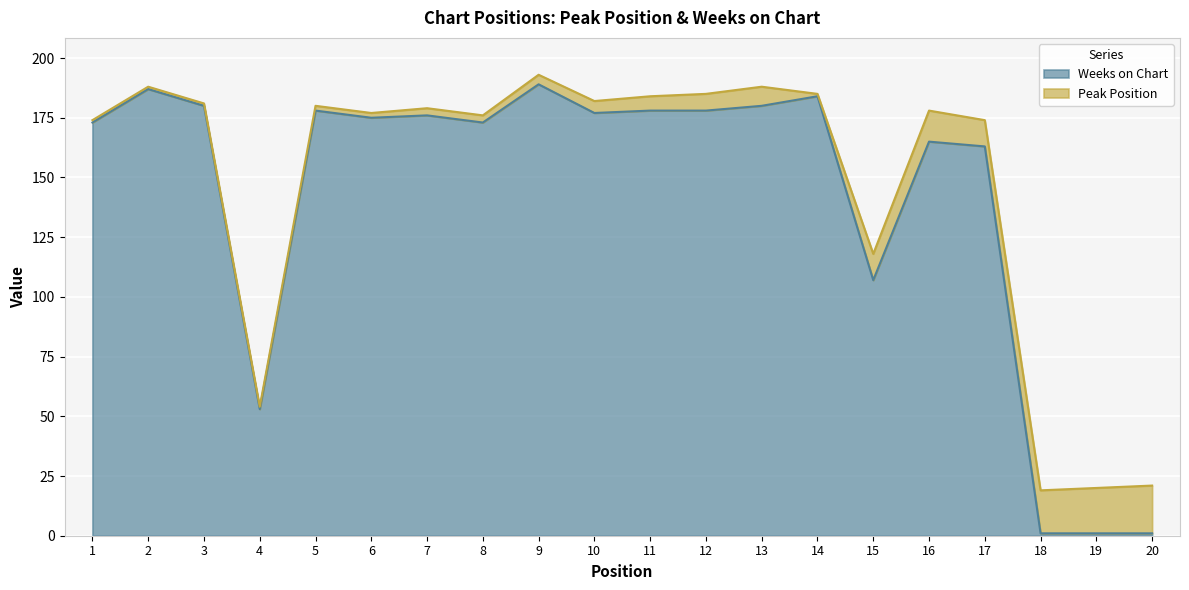

Reading right to left, extract all data points from this chart.

1	1	1	163	165	107	184	180	178	178	177	189	173	176	175	178	53	180	187	173